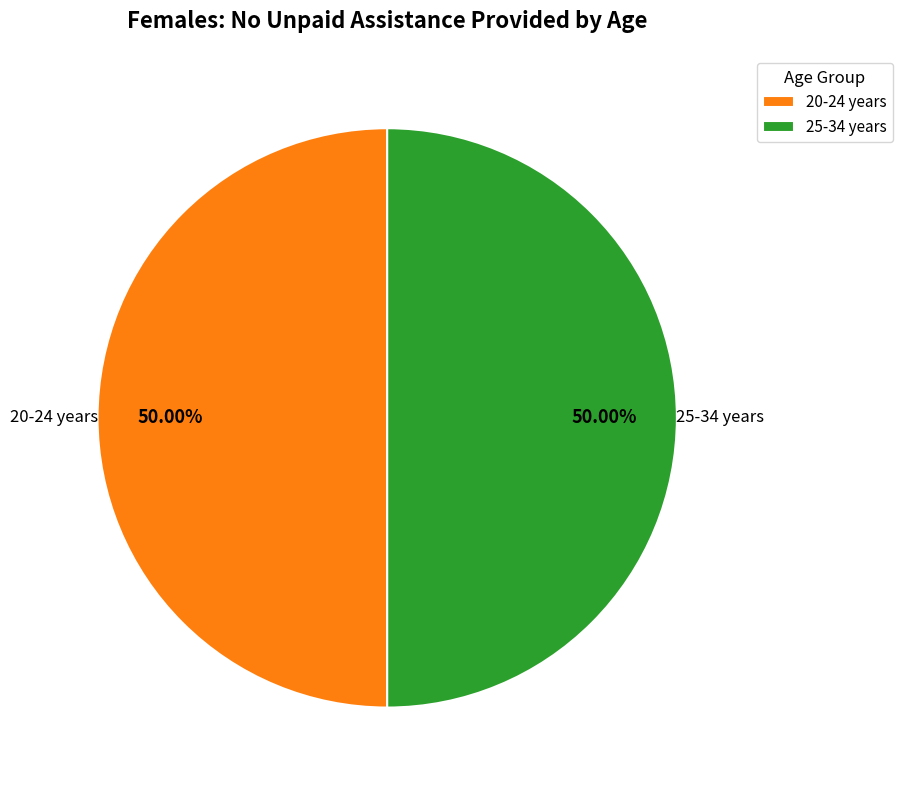

How many slices are in this pie chart?

2